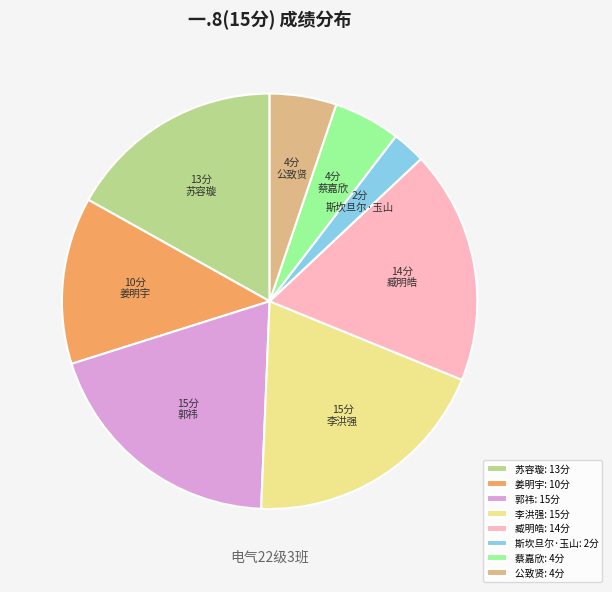

Combined, do 李洪强: 15分 and 斯坎旦尔·玉山: 2分 account for over 50%?

No